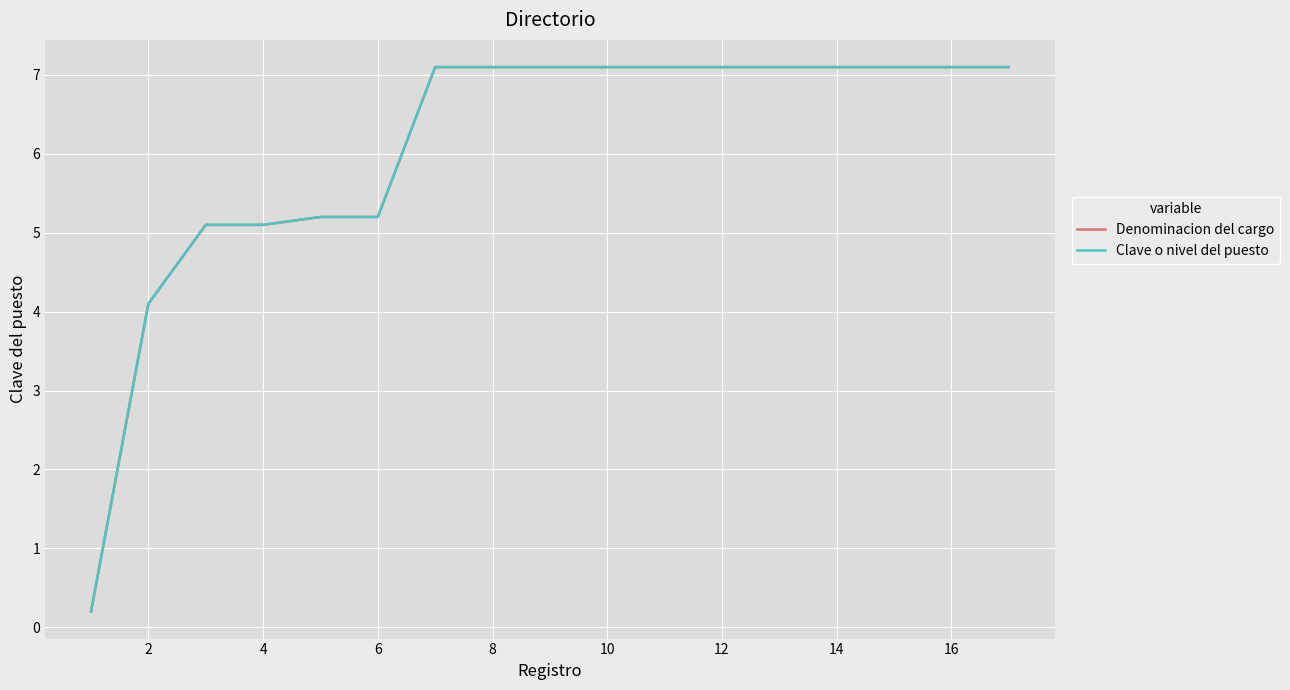

Is this an area chart (filled region under the line)?

No